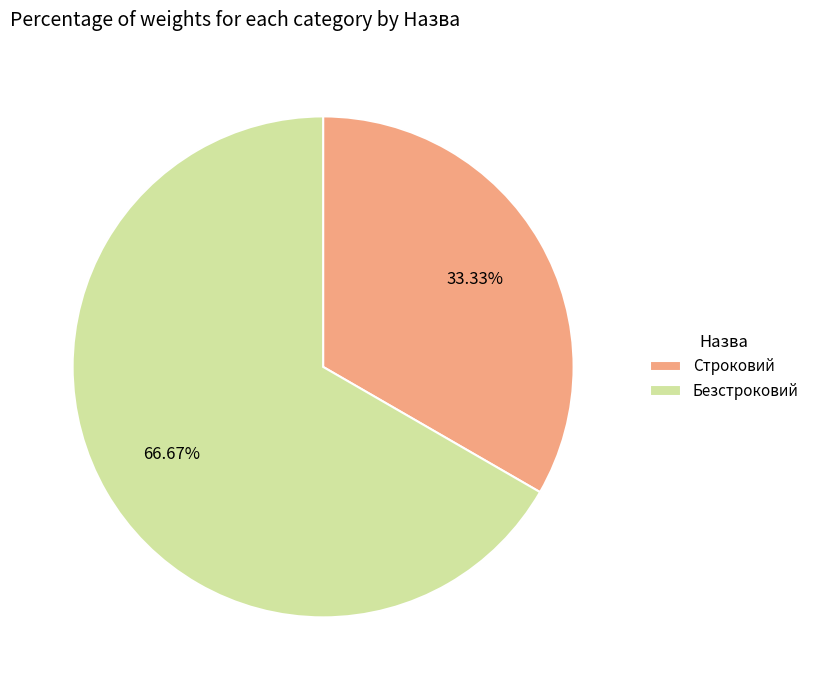

Rank the categories by value from highest to lowest.

Безстроковий, Строковий